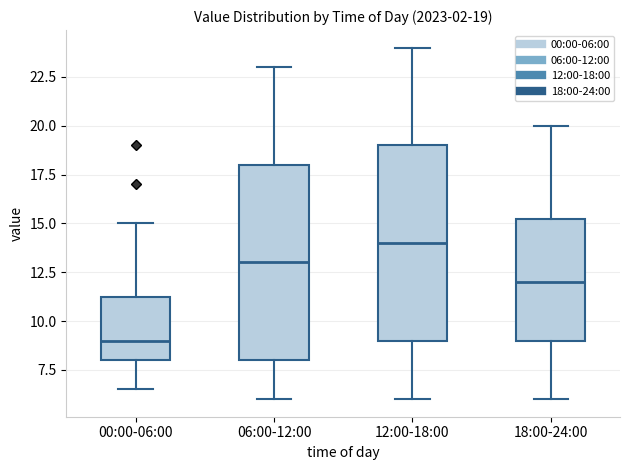

Which box's median line is the lowest?

00:00-06:00